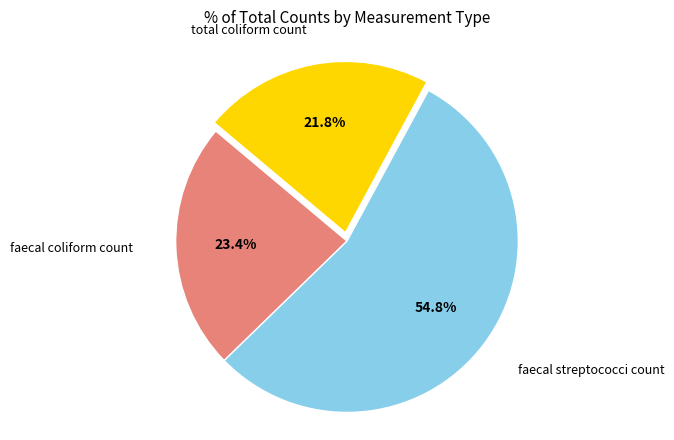

Is there any slice that represents more than half of the pie?

Yes